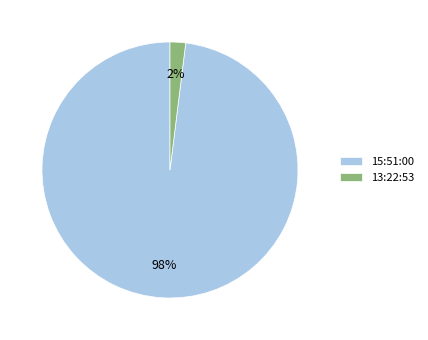

What is the majority slice?

15:51:00